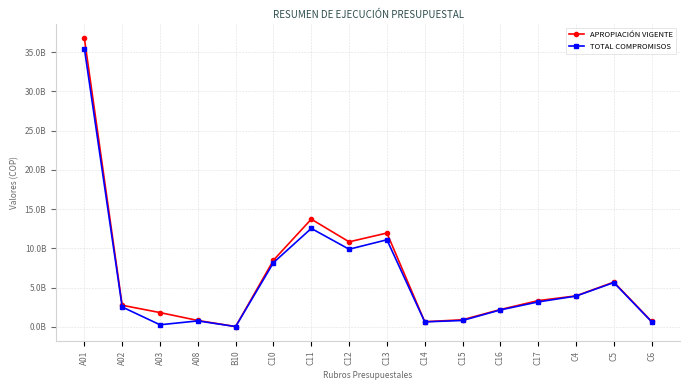

Does the chart have visible grid lines?

Yes